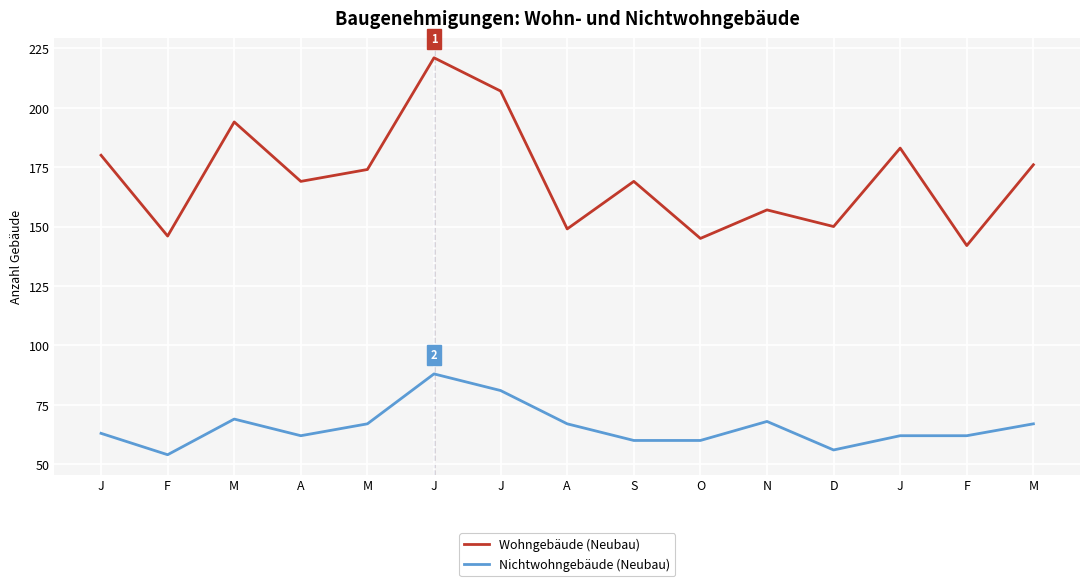

Reading left to right, transcribe all the data shown in this chart.

Wohngebäude (Neubau): J=180	F=146	M=194	A=169	M=174	J=221	J=207	A=149	S=169	O=145	N=157	D=150	J=183	F=142	M=176
Nichtwohngebäude (Neubau): J=63	F=54	M=69	A=62	M=67	J=88	J=81	A=67	S=60	O=60	N=68	D=56	J=62	F=62	M=67